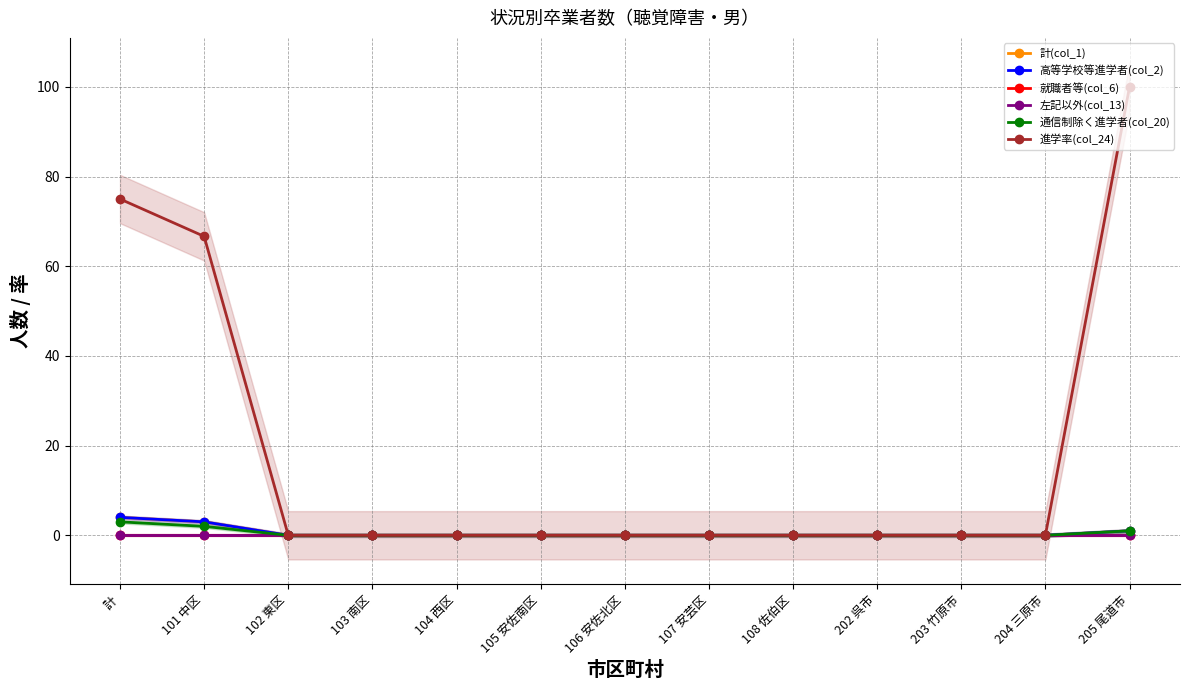

Is it true that 高等学校等進学者(col_2) equals 4.0 at 計?

True